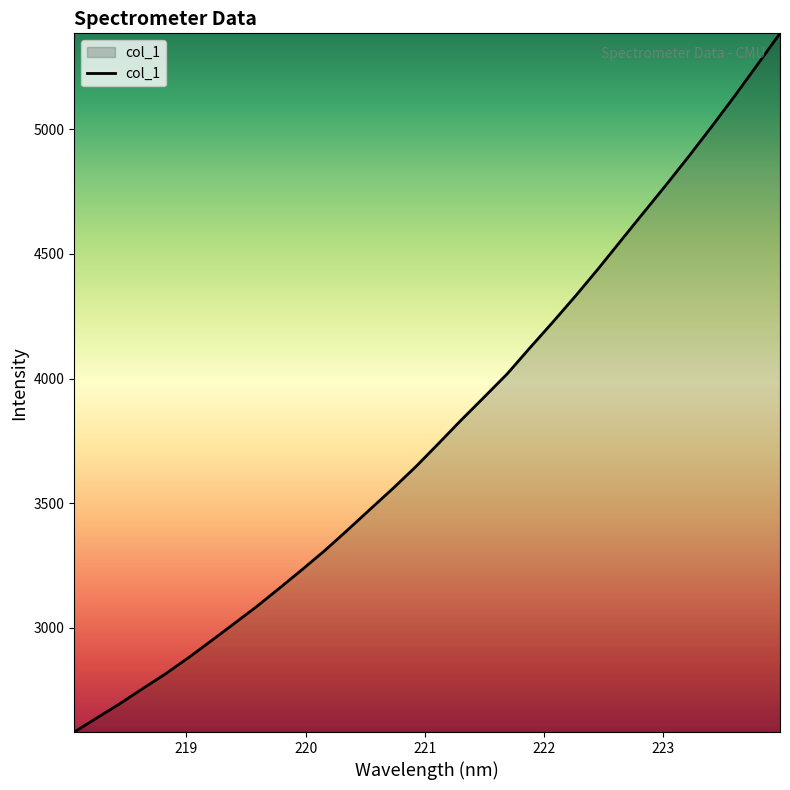

What is the smallest value displayed?

2580.5